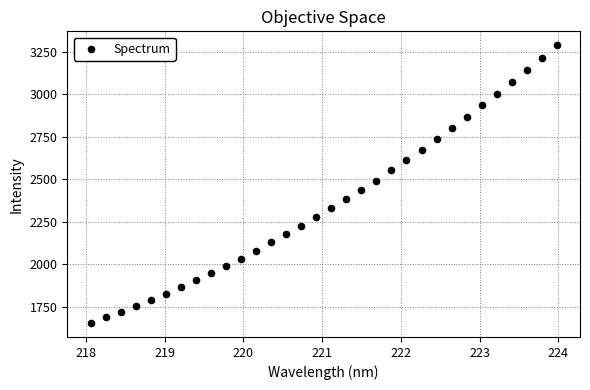

What is the range of X values (max minus min)?

5.9